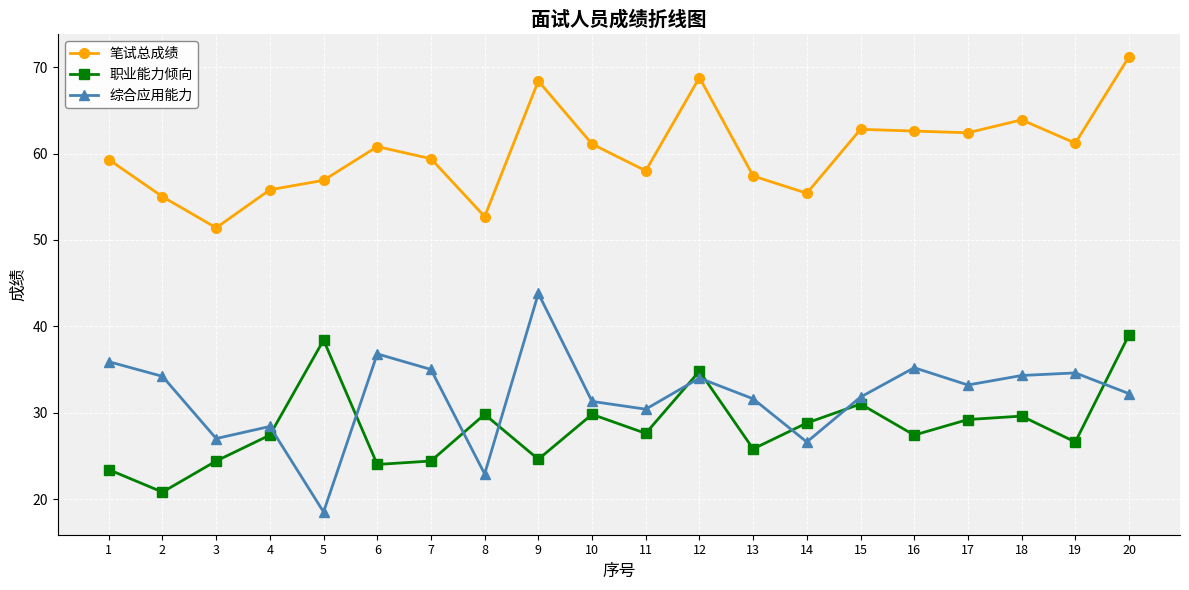

Which series has the largest range (max minus min)?

综合应用能力